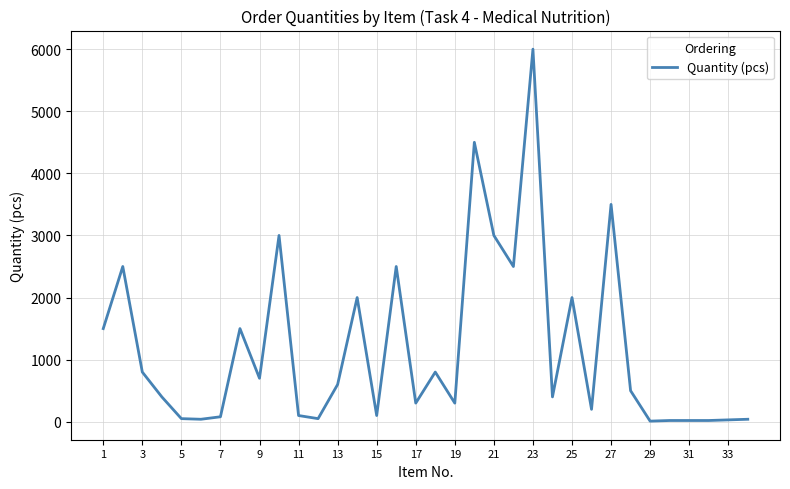

What is the maximum value shown in the chart?

6000